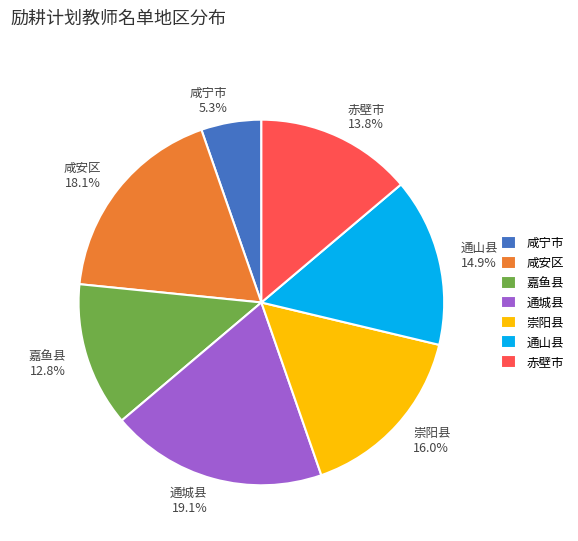

To the nearest percent, what is the difference between the largest and smallest slice percentages?

14%